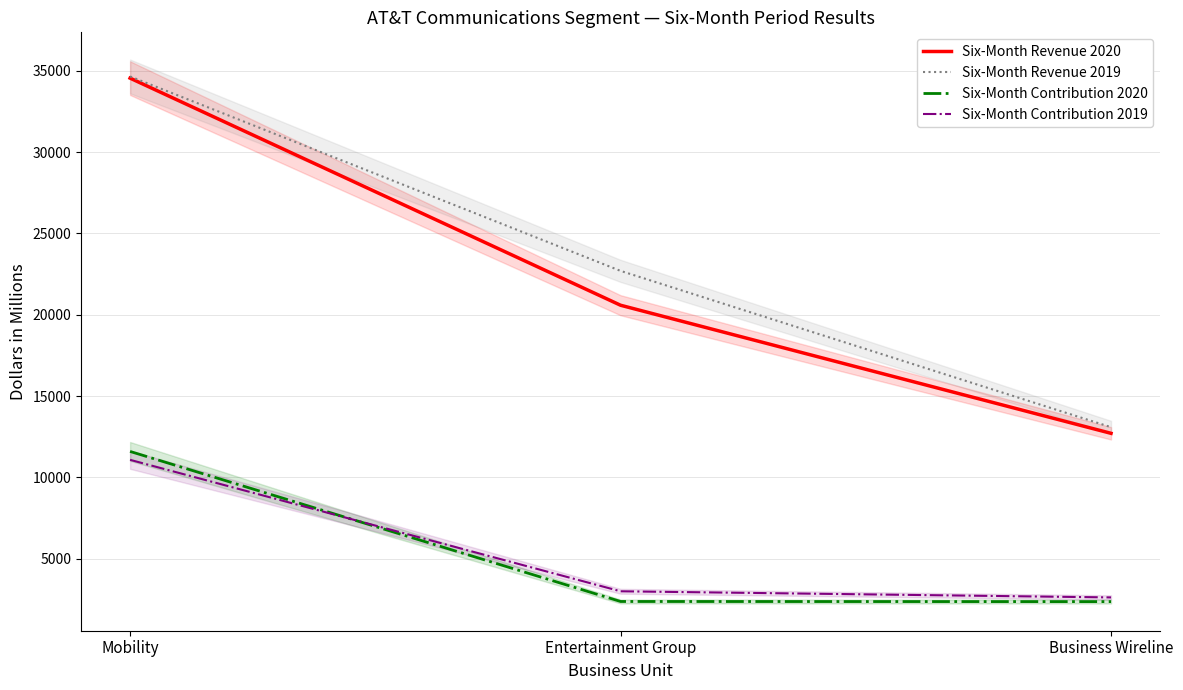

What are all the series names shown in the legend?

Six-Month Revenue 2020, Six-Month Revenue 2019, Six-Month Contribution 2020, Six-Month Contribution 2019